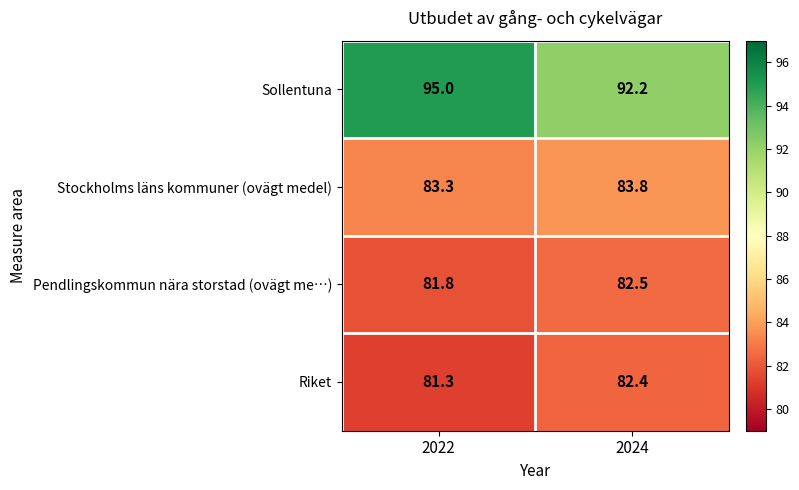

Reading right to left, list all the values displayed in this chart.

Sollentuna: 2024=92.2	2022=95.0
Stockholms läns kommuner (ovägt medel): 2024=83.8	2022=83.3
Pendlingskommun nära storstad (ovägt me…): 2024=82.5	2022=81.8
Riket: 2024=82.4	2022=81.3